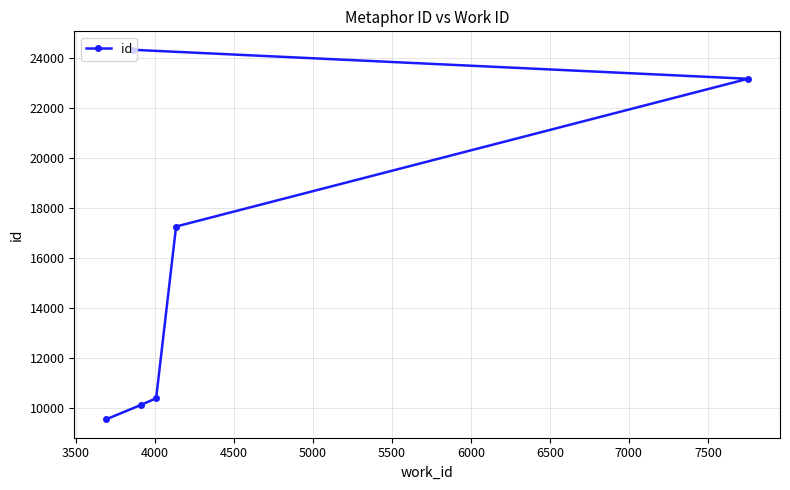

What is the difference between the second highest and second lowest values?

13012